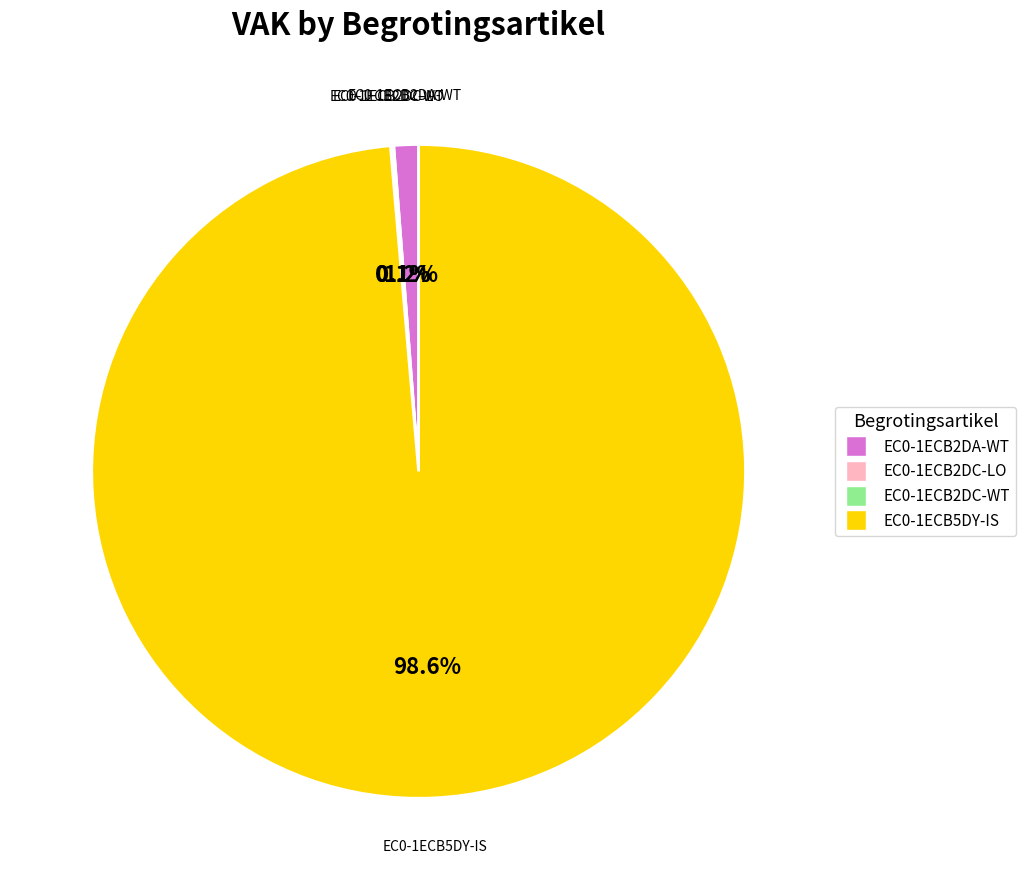

Is there any slice that represents more than half of the pie?

Yes